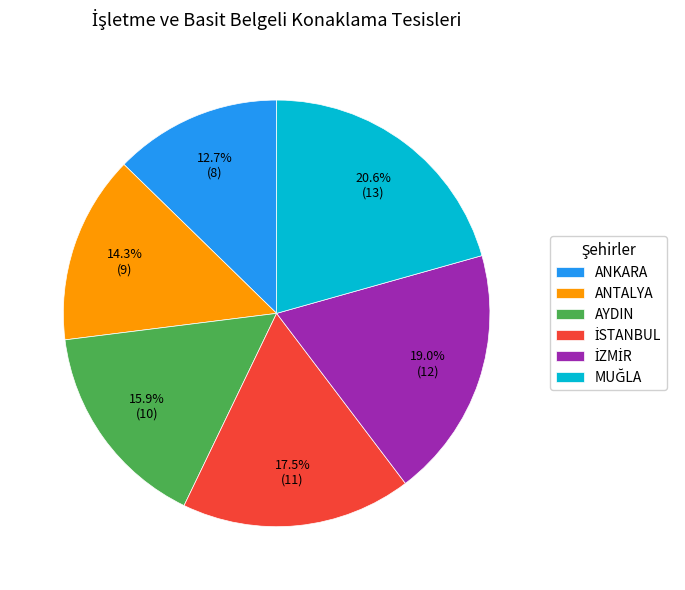

Which category has the smallest portion of the pie?

ANKARA